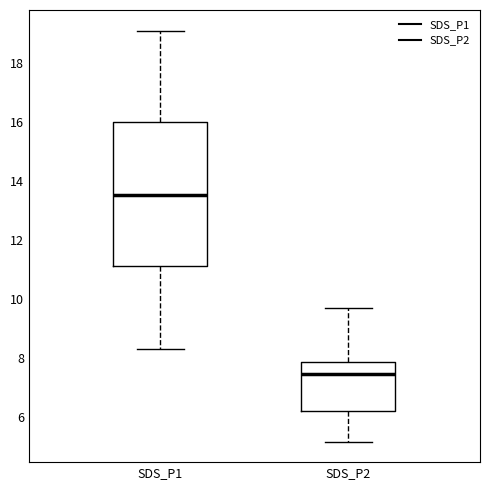

Which box has the highest median line?

SDS_P1